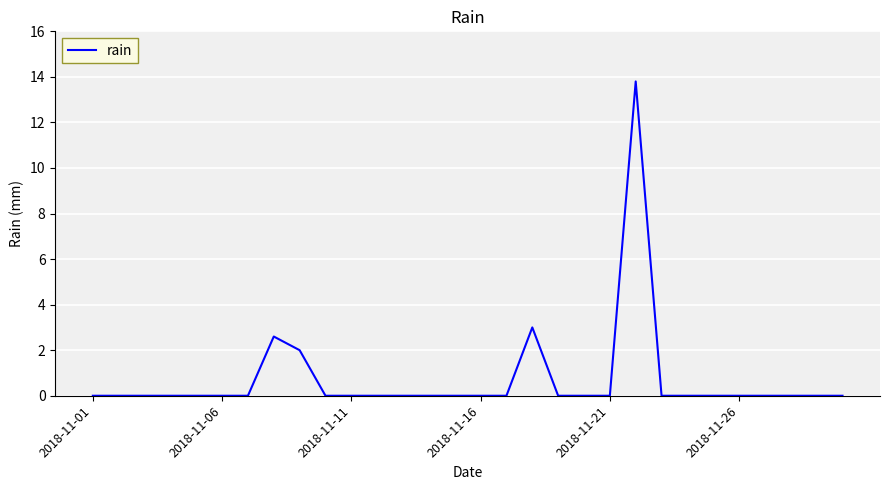

True or false: there are more than 2 points higher than both neighbors.

True